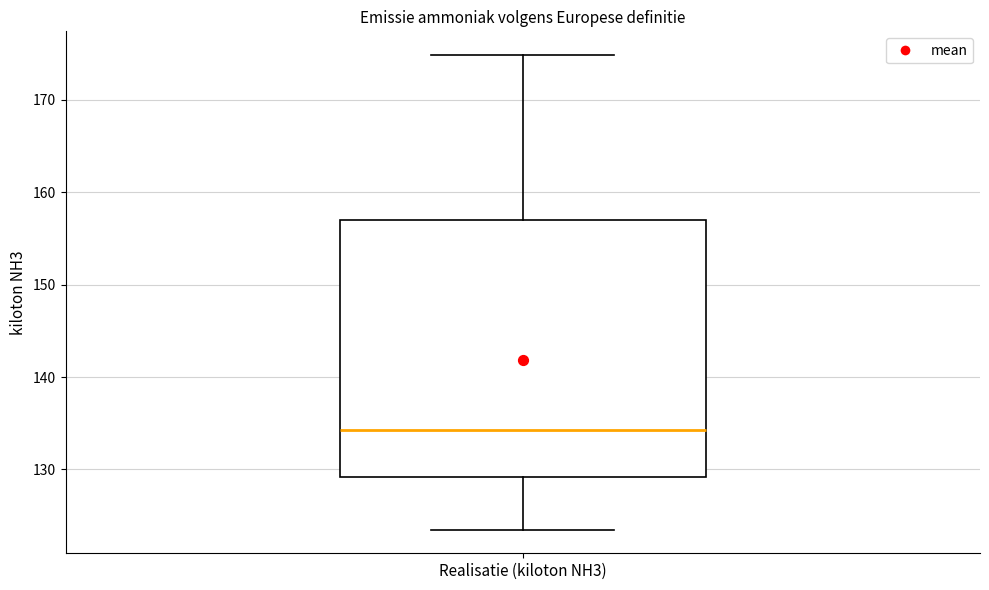

Where does the lower whisker of the box for Realisatie (kiloton NH3) end on the y-axis? The values are not printed on the chart, so give them approximately, as read against the axis.

123